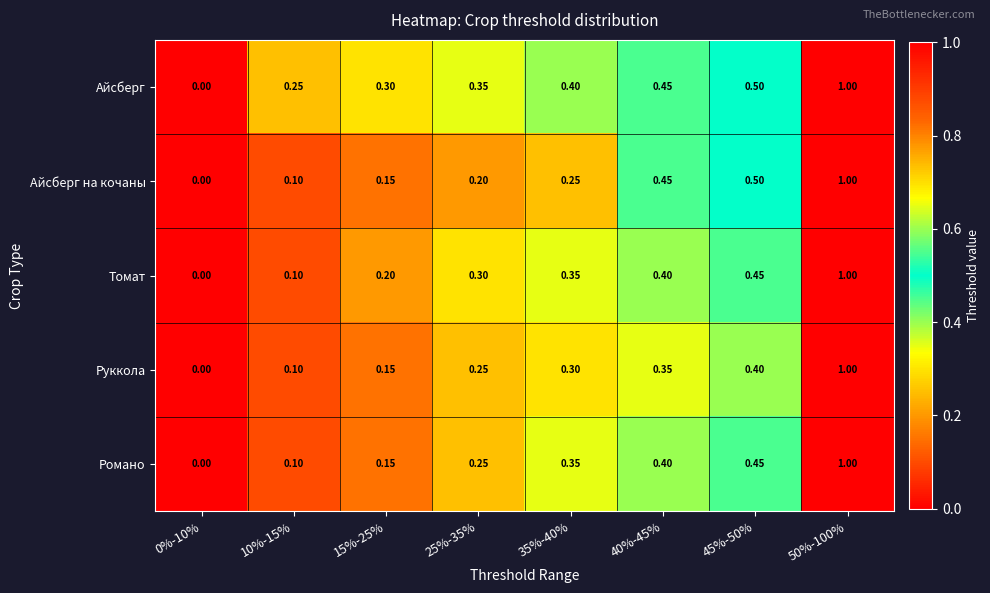

Count the number of data series in this chart.

5